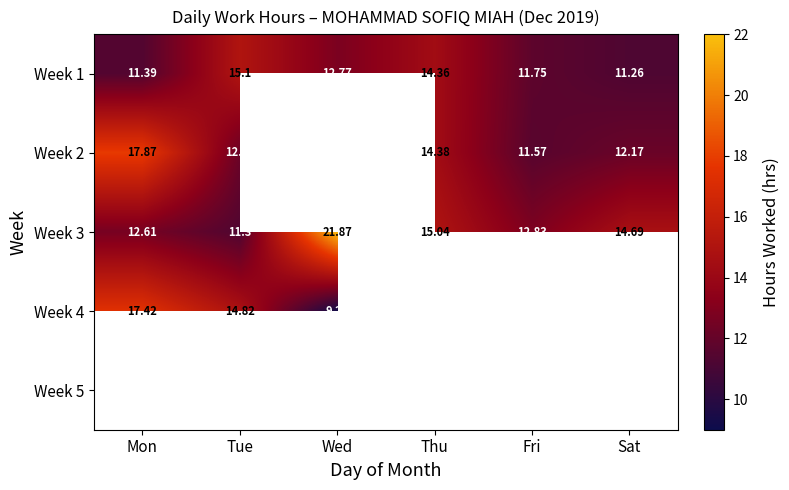

At which label is Week 1 closest to 13?

Wed